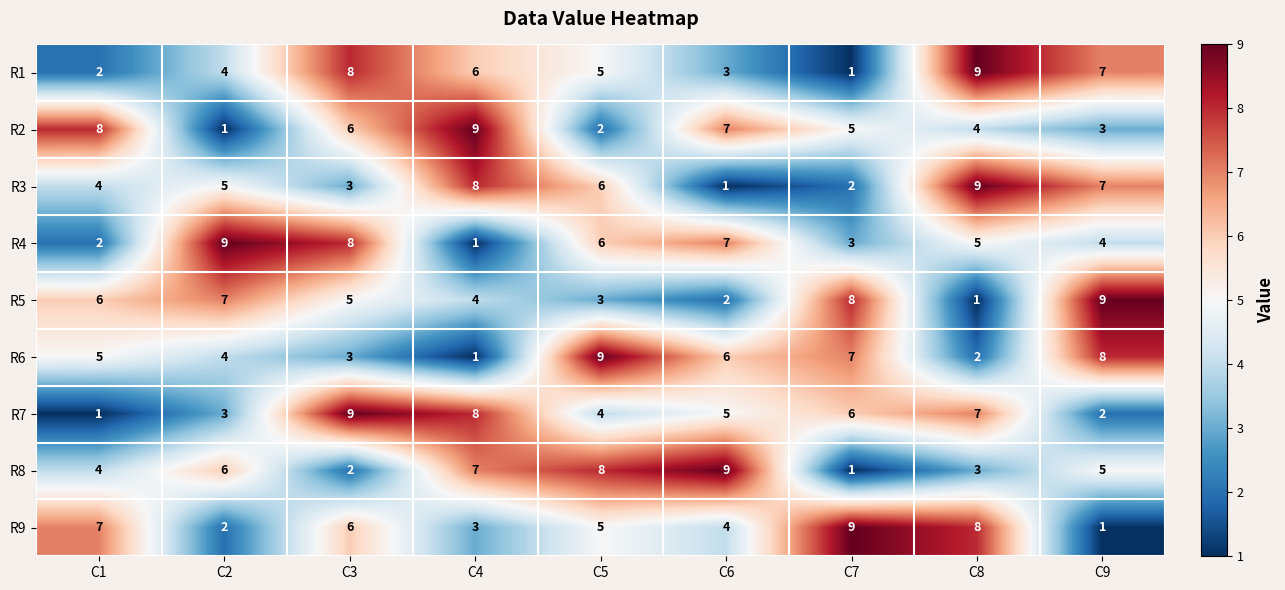

Rank the categories by R5 value from lowest to highest.

C8, C6, C5, C4, C3, C1, C2, C7, C9